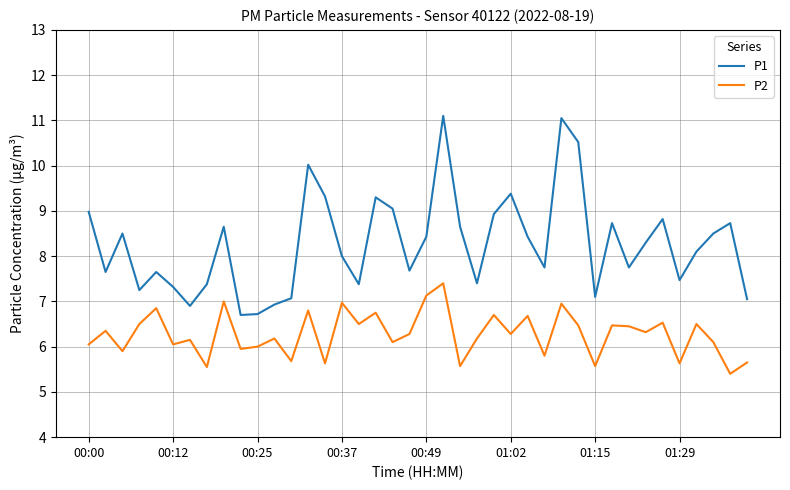

Is this an area chart (filled region under the line)?

No